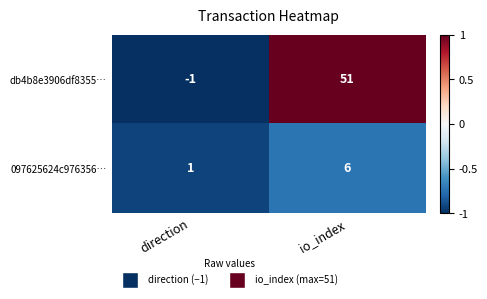

Reading left to right, extract all data points from this chart.

db4b8e3906df8355…: direction=-1	io_index=51
097625624c976356…: direction=1	io_index=6